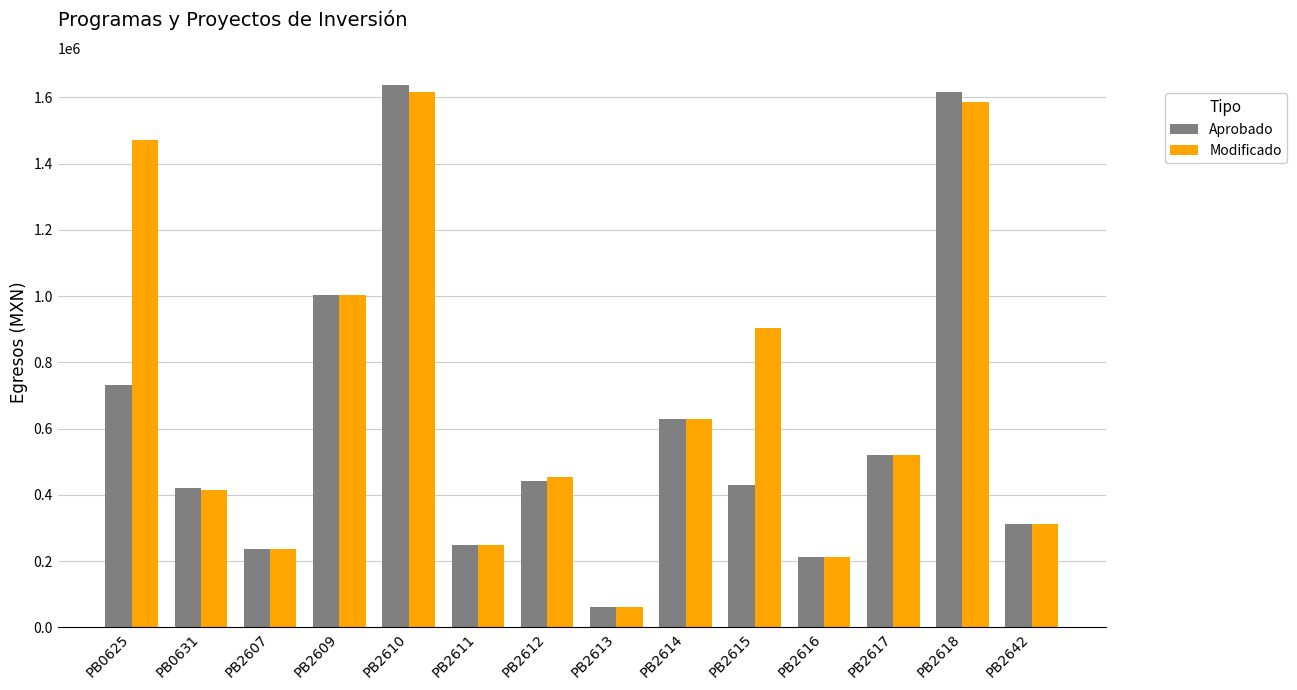

At which category is the sum across all series the highest?

PB2610